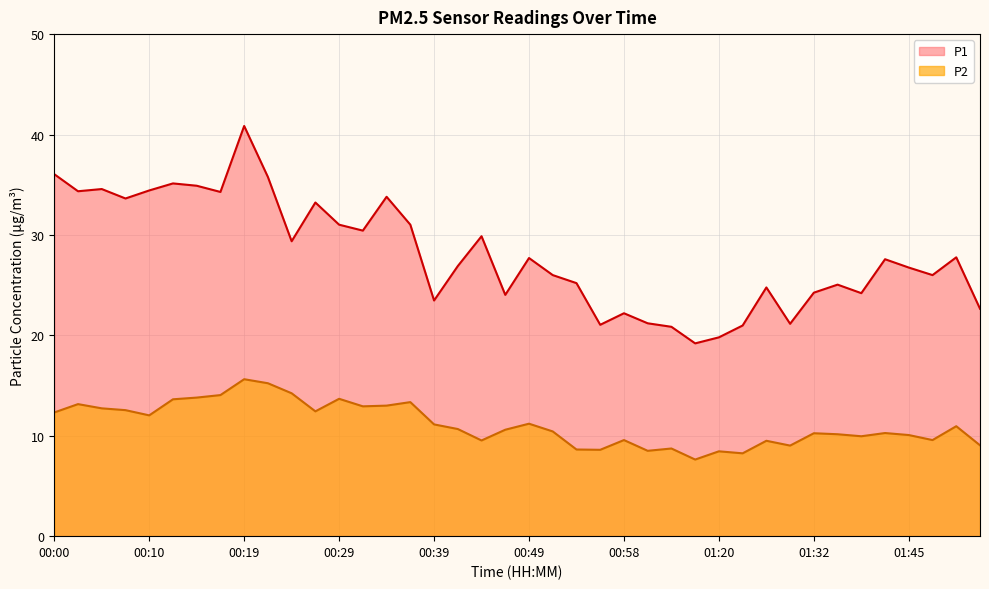

At which label does P1 first exceed 27?

00:00